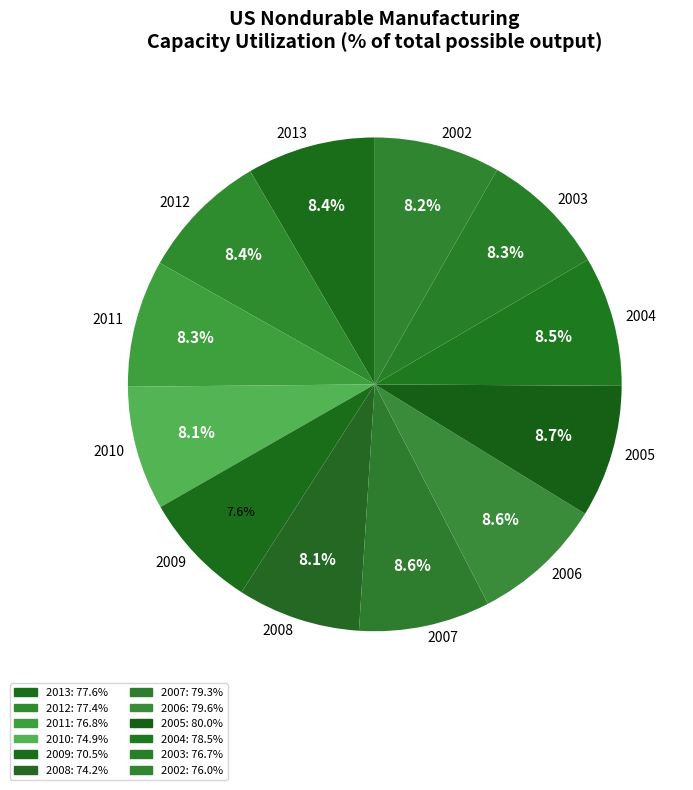

What percentage is the 2005 slice, to the nearest percent?

9%